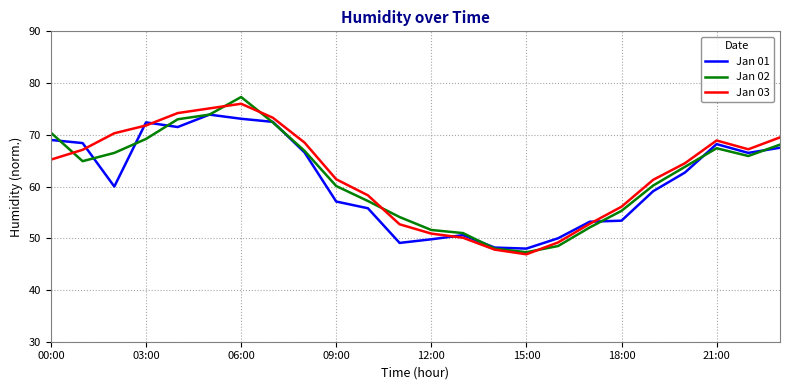

What is the greatest value displayed?

77.3